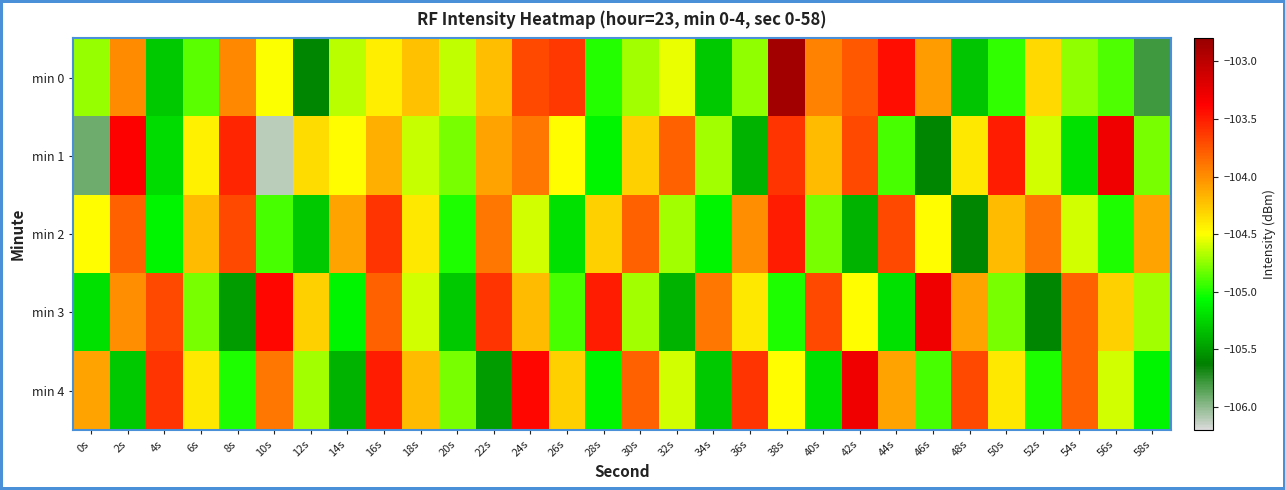

Reading left to right, list all the values displayed in this chart.

min 0: 0s=-104.7	2s=-104.0	4s=-105.3	6s=-104.9	8s=-104.0	10s=-104.5	12s=-105.6	14s=-104.7	16s=-104.4	18s=-104.2	20s=-104.6	22s=-104.2	24s=-103.7	26s=-103.6	28s=-105.0	30s=-104.7	32s=-104.5	34s=-105.3	36s=-104.7	38s=-102.9	40s=-103.9	42s=-103.8	44s=-103.4	46s=-104.1	48s=-105.3	50s=-105.0	52s=-104.3	54s=-104.7	56s=-104.9	58s=-105.8
min 1: 0s=-105.9	2s=-103.4	4s=-105.2	6s=-104.4	8s=-103.5	10s=-106.1	12s=-104.3	14s=-104.5	16s=-104.1	18s=-104.6	20s=-104.8	22s=-104.1	24s=-103.9	26s=-104.5	28s=-105.1	30s=-104.3	32s=-103.8	34s=-104.7	36s=-105.4	38s=-103.6	40s=-104.2	42s=-103.7	44s=-104.9	46s=-105.6	48s=-104.4	50s=-103.5	52s=-104.6	54s=-105.2	56s=-103.3	58s=-104.8
min 2: 0s=-104.5	2s=-103.8	4s=-105.1	6s=-104.2	8s=-103.7	10s=-104.9	12s=-105.3	14s=-104.1	16s=-103.6	18s=-104.4	20s=-105.0	22s=-103.9	24s=-104.6	26s=-105.2	28s=-104.3	30s=-103.8	32s=-104.7	34s=-105.1	36s=-104.0	38s=-103.5	40s=-104.8	42s=-105.4	44s=-103.7	46s=-104.5	48s=-105.6	50s=-104.2	52s=-103.9	54s=-104.6	56s=-105.0	58s=-104.1
min 3: 0s=-105.2	2s=-104.0	4s=-103.7	6s=-104.8	8s=-105.5	10s=-103.4	12s=-104.3	14s=-105.1	16s=-103.8	18s=-104.6	20s=-105.3	22s=-103.6	24s=-104.2	26s=-104.9	28s=-103.5	30s=-104.7	32s=-105.4	34s=-103.9	36s=-104.4	38s=-105.0	40s=-103.7	42s=-104.5	44s=-105.2	46s=-103.3	48s=-104.1	50s=-104.8	52s=-105.6	54s=-103.8	56s=-104.3	58s=-104.7
min 4: 0s=-104.1	2s=-105.3	4s=-103.6	6s=-104.4	8s=-105.0	10s=-103.9	12s=-104.7	14s=-105.4	16s=-103.5	18s=-104.2	20s=-104.8	22s=-105.5	24s=-103.4	26s=-104.3	28s=-105.1	30s=-103.8	32s=-104.6	34s=-105.3	36s=-103.6	38s=-104.5	40s=-105.2	42s=-103.3	44s=-104.1	46s=-104.9	48s=-103.7	50s=-104.4	52s=-105.0	54s=-103.8	56s=-104.6	58s=-105.1